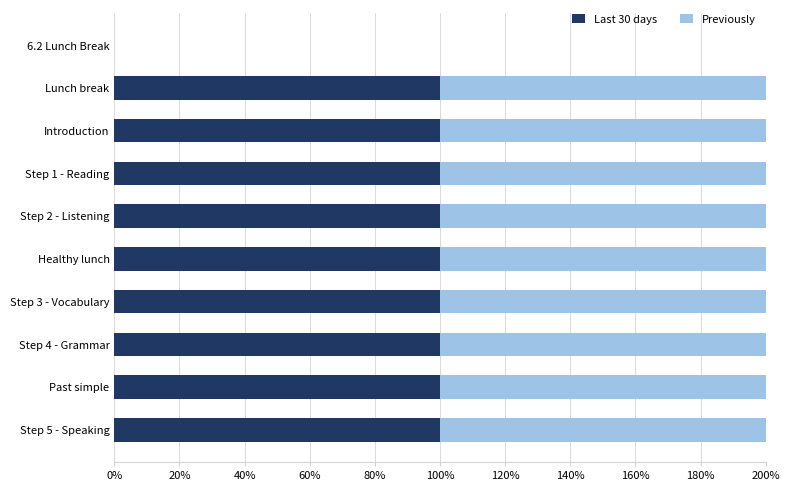

Is it true that Last 30 days equals -34.6 at 6.2 Lunch Break?

False